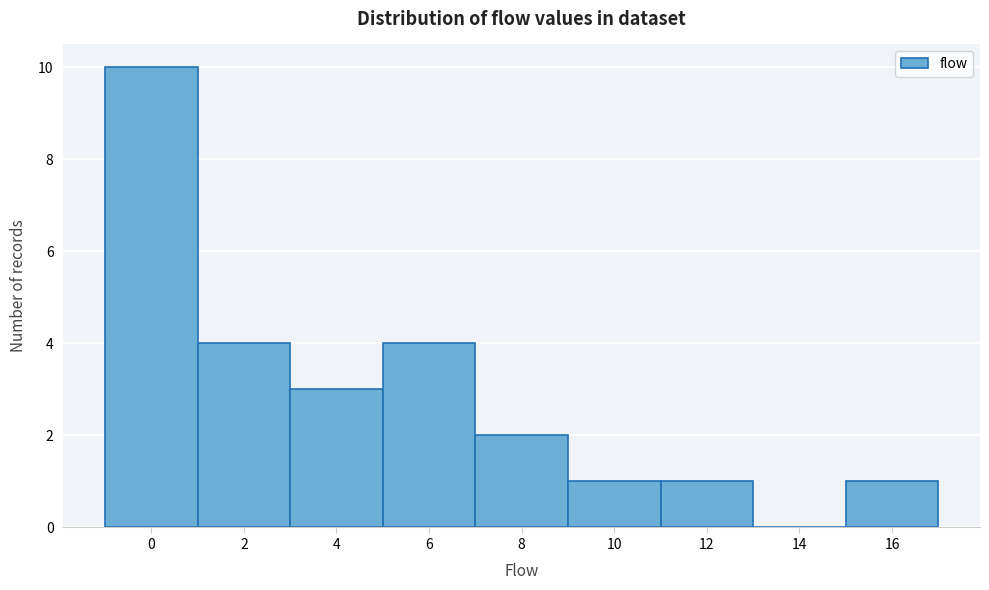

Reading left to right, what are all the values shown in this chart?

0=10	2=4	4=3	6=4	8=2	10=1	12=1	14=0	16=1